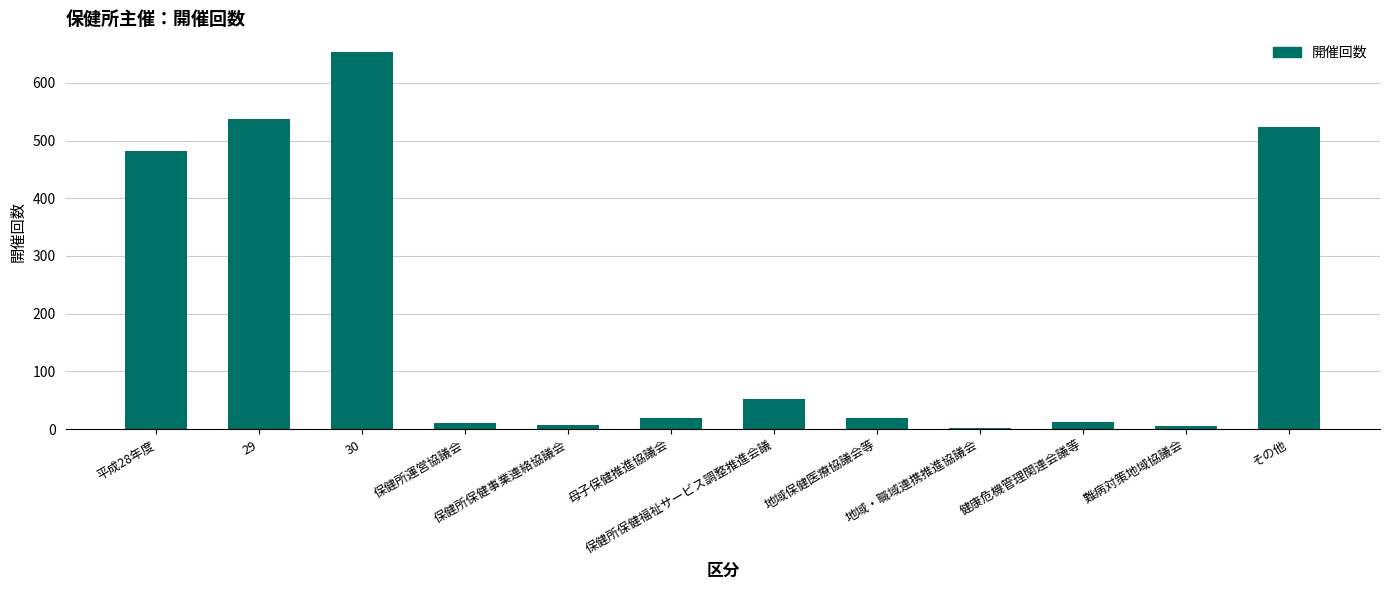

At which label is the value closest to 327?

平成28年度